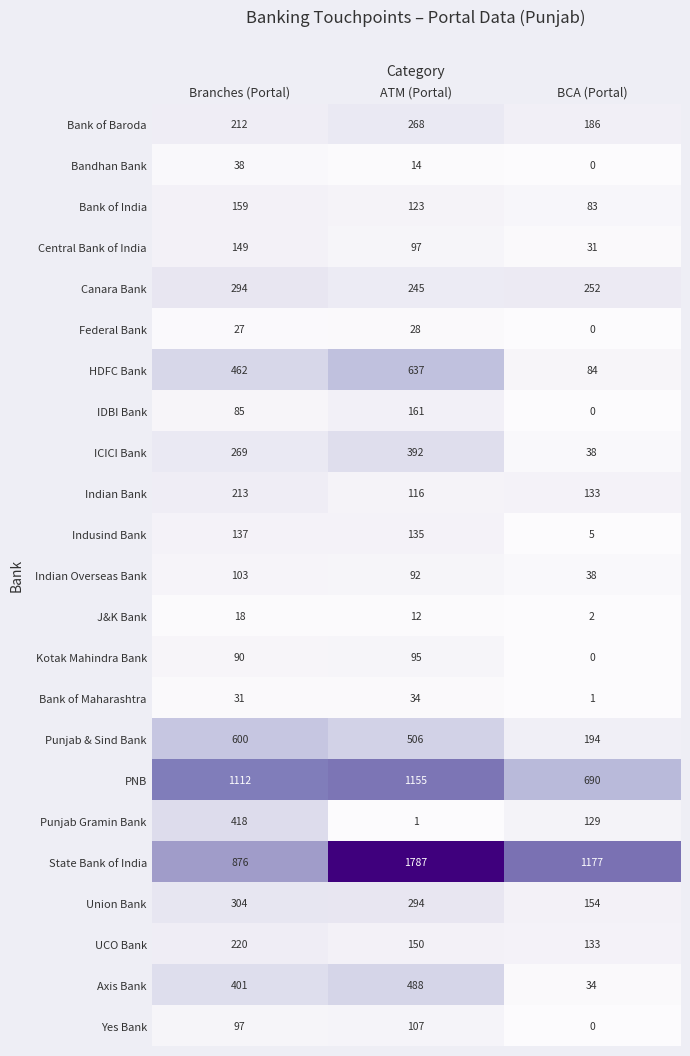

At which label is Bank of India closest to 121?

ATM (Portal)